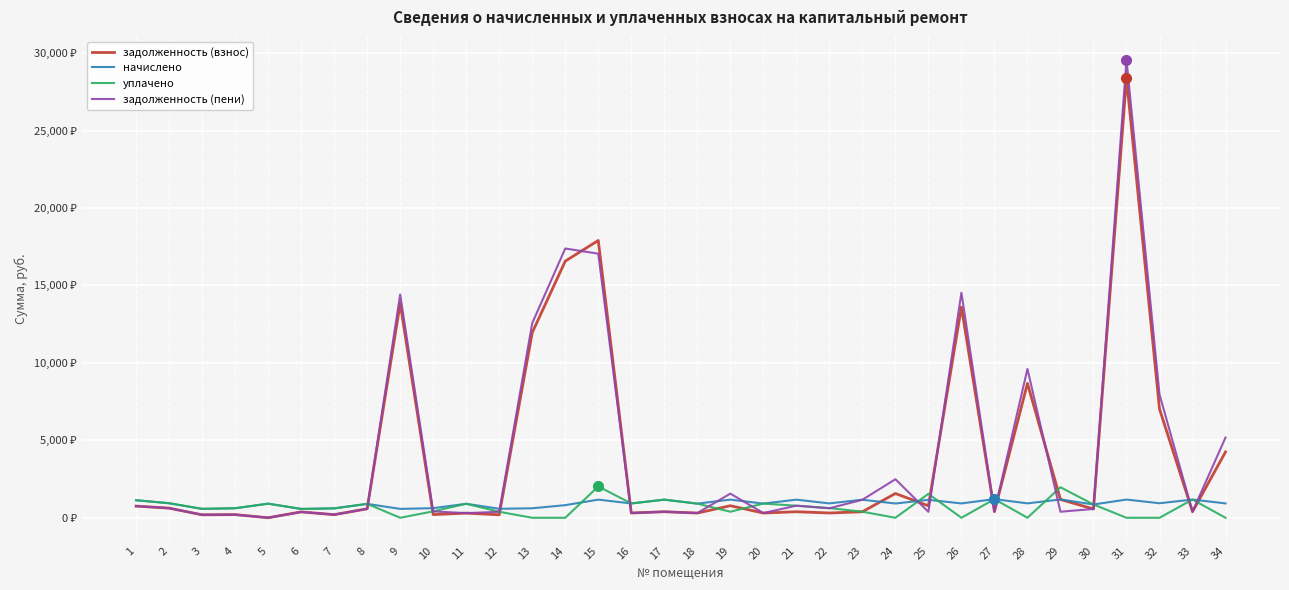

True or false: задолженность (взнос) and уплачено intersect in this chart.

True